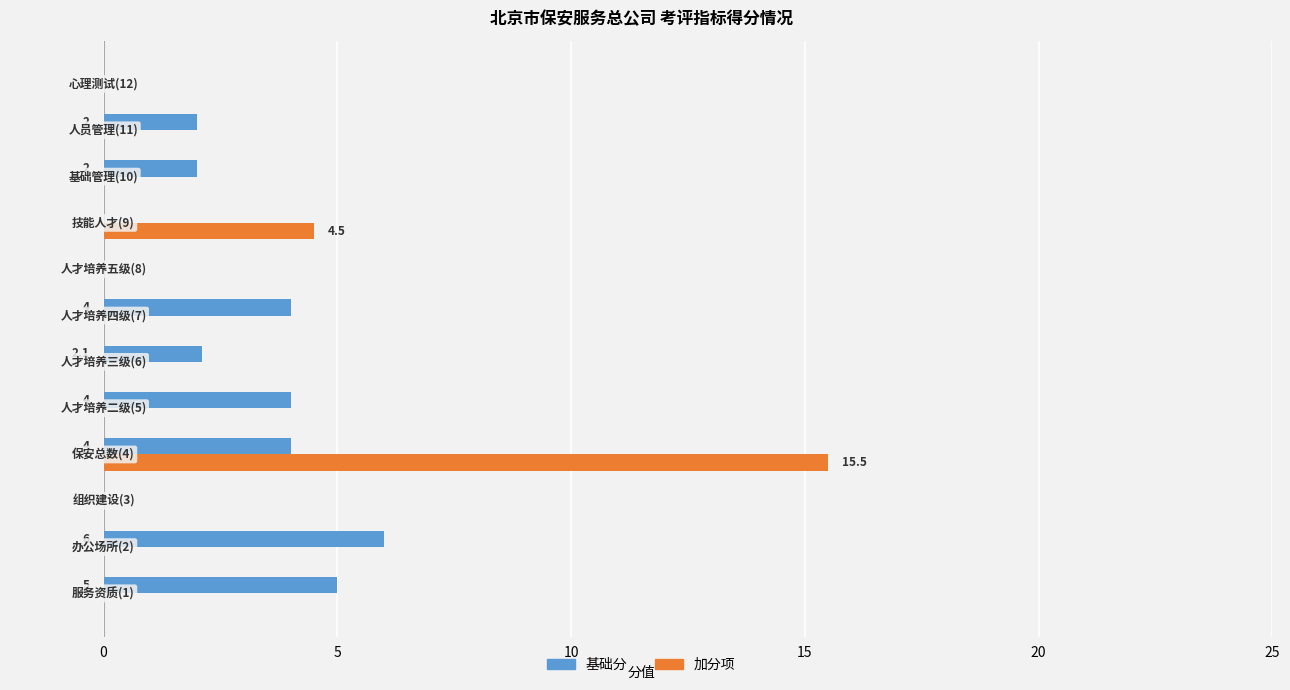

What is the sum of all 基础分 values?

29.1